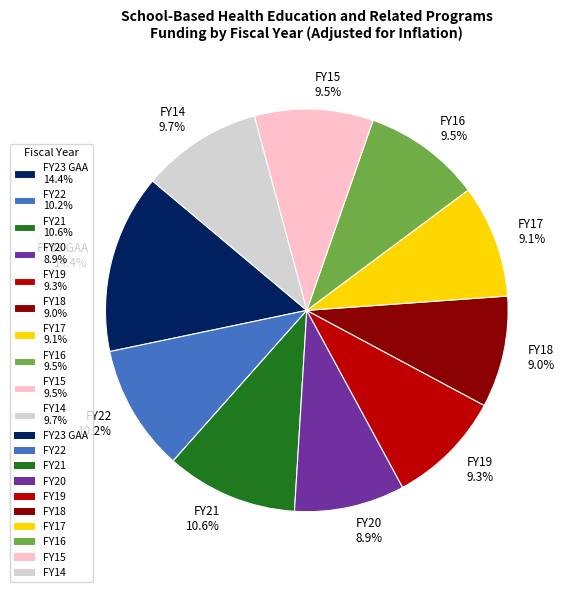

Is there any slice that represents more than half of the pie?

No